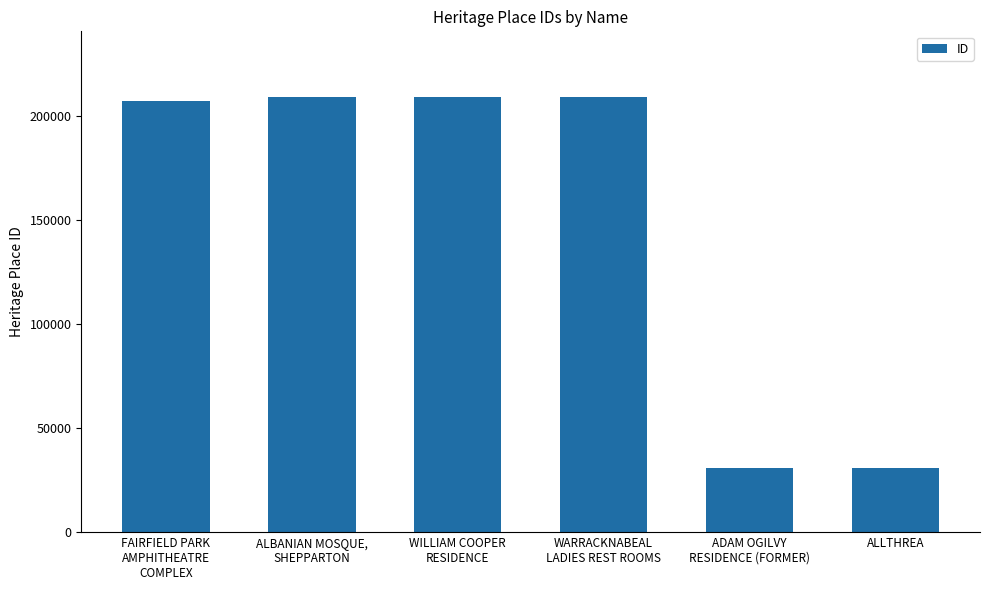

What is the difference between the maximum and minimum values?

178288